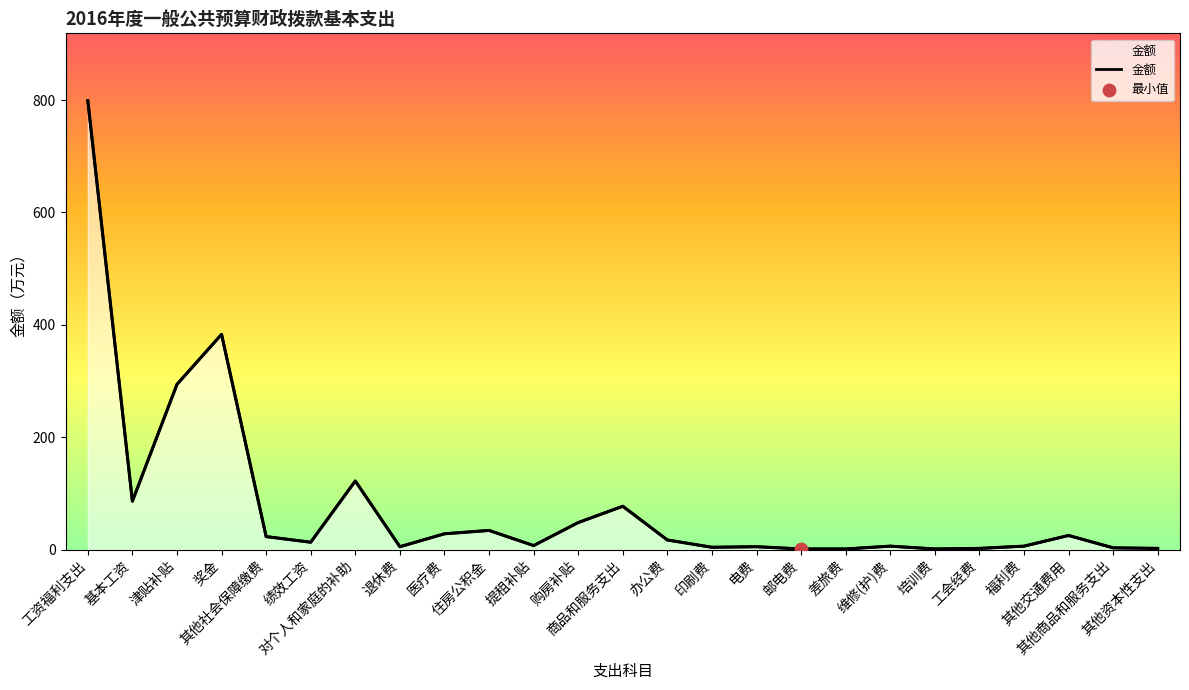

Between 福利费 and 邮电费, which is larger?

福利费